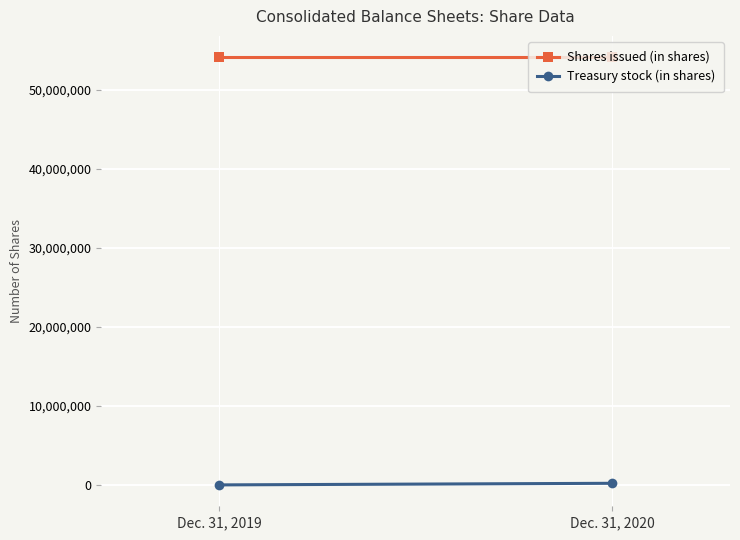

What is the average value of the Treasury stock (in shares) series?

101398